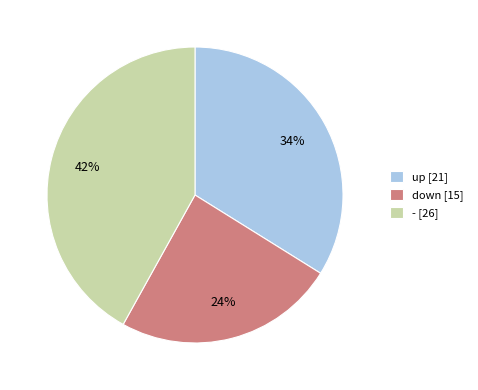

To the nearest percent, what portion does down represent?

24%